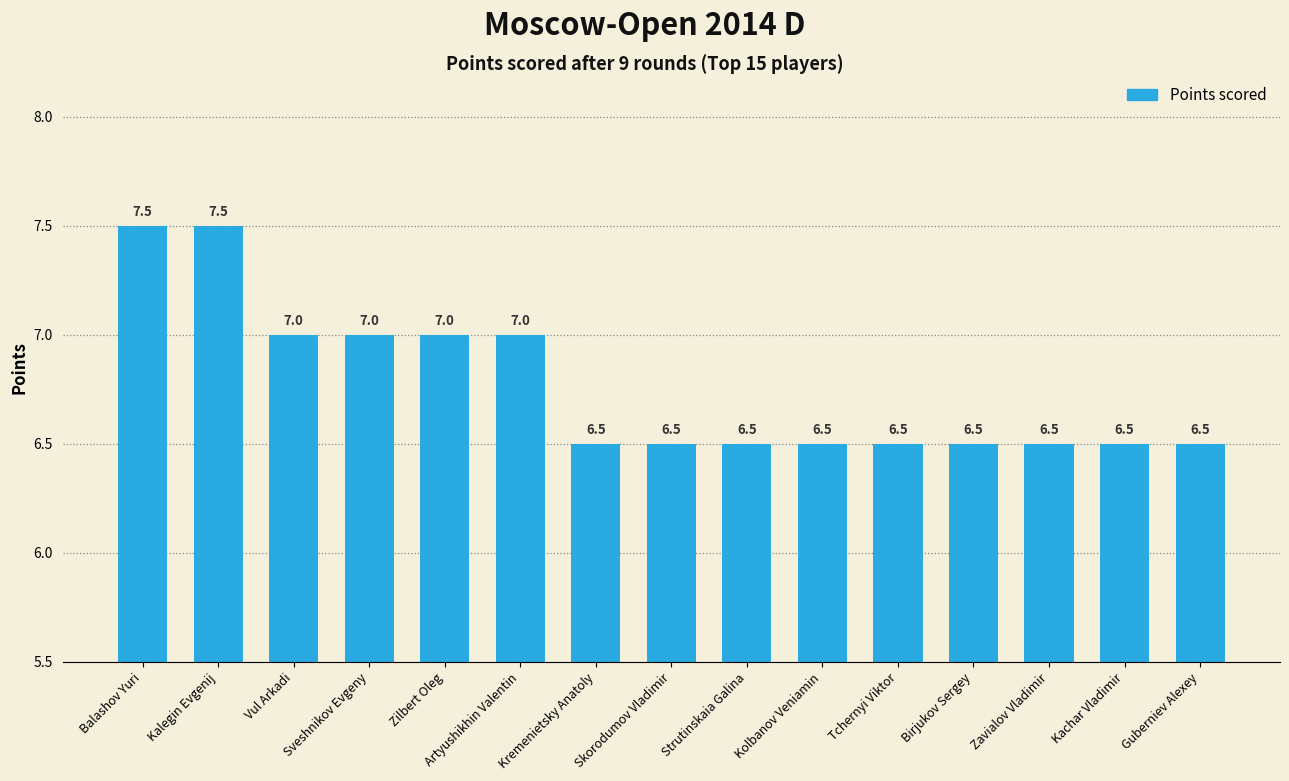

The value at Kolbanov Veniamin is 2.1. True or false?

False